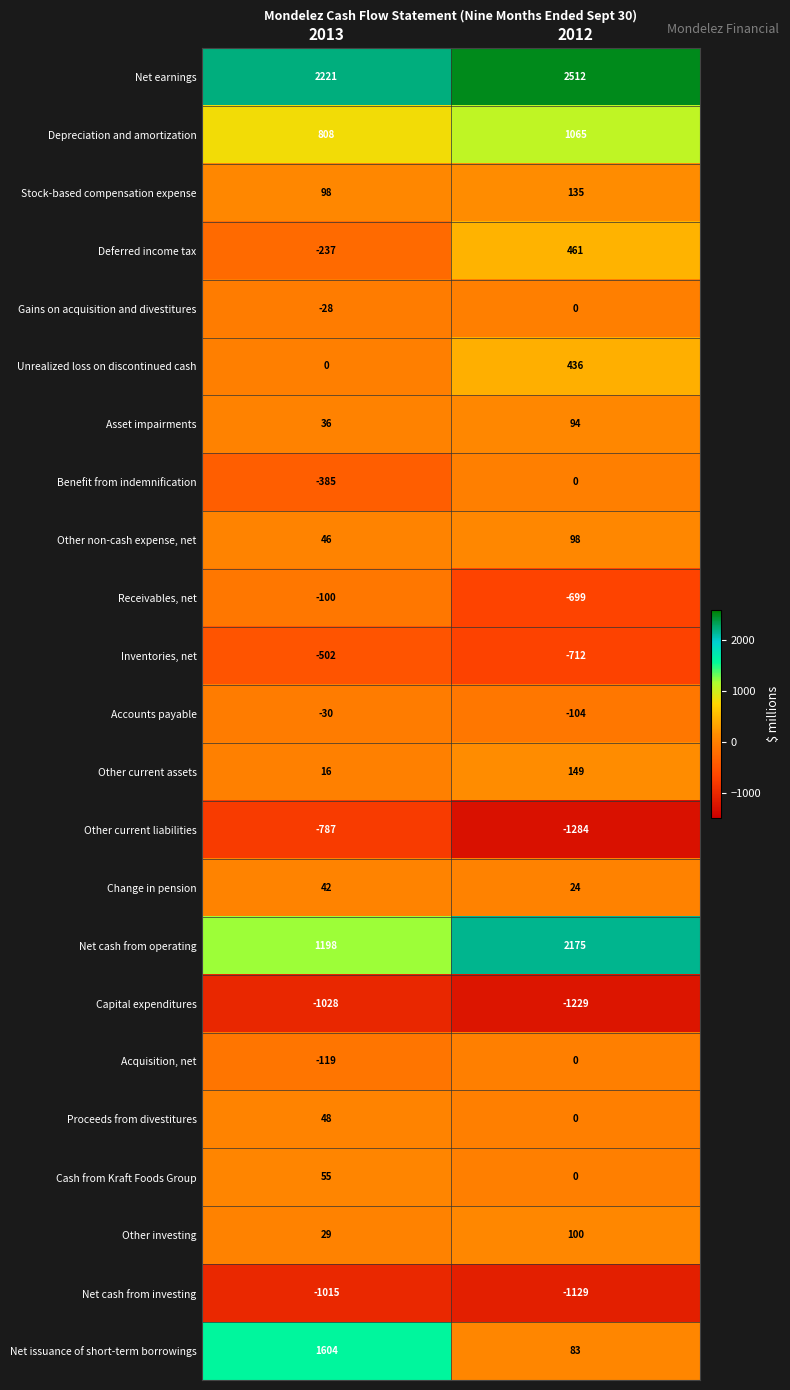

What is the difference between the Accounts payable values at 2013 and 2012?

74